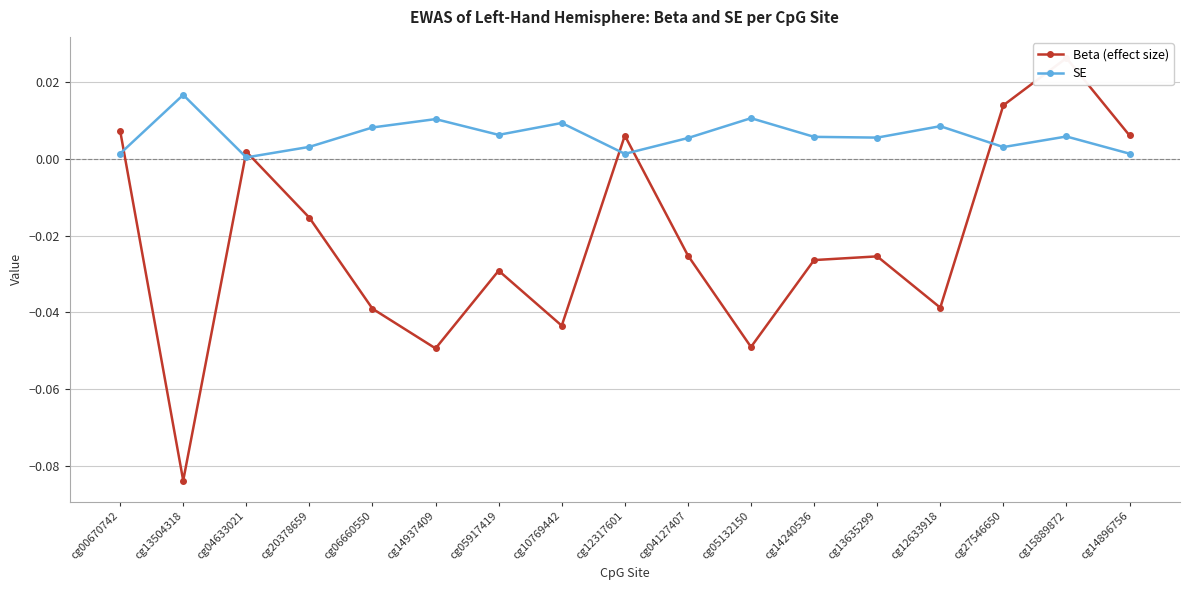

List the labels in order of SE value, smallest first.

cg04633021, cg12317601, cg14896756, cg00670742, cg27546650, cg20378659, cg04127407, cg13635299, cg14240536, cg15889872, cg05917419, cg06660550, cg12633918, cg10769442, cg14937409, cg05132150, cg13504318